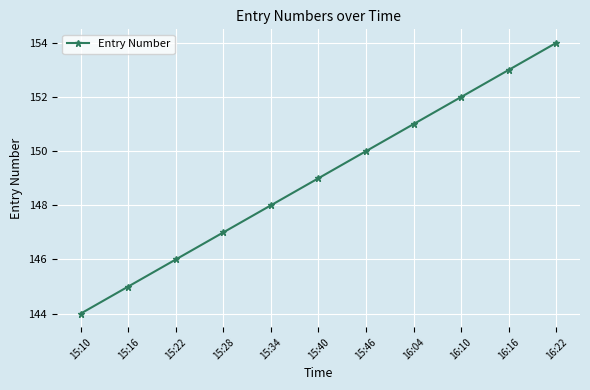

What is the approximate value at 16:16?

153